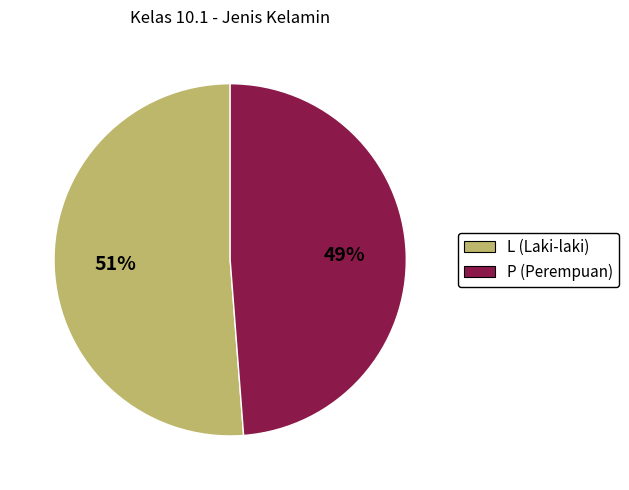

Which category accounts for the majority?

L